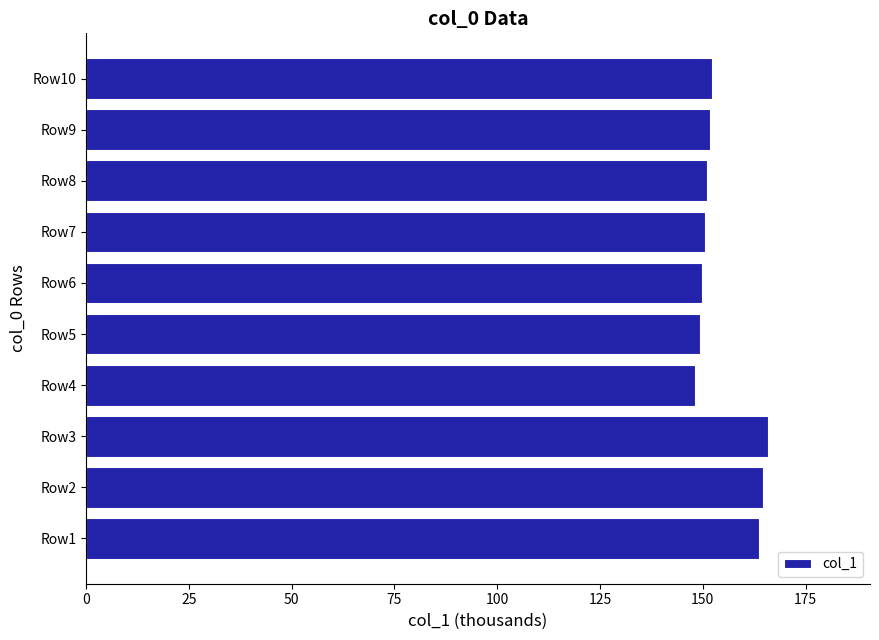

How many data points does each series have?

10